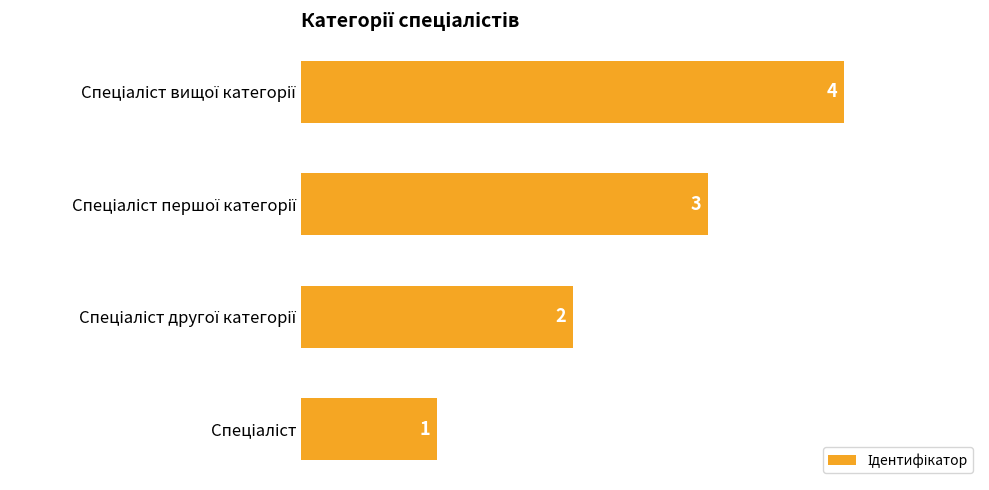

What is the sum of all values?

10